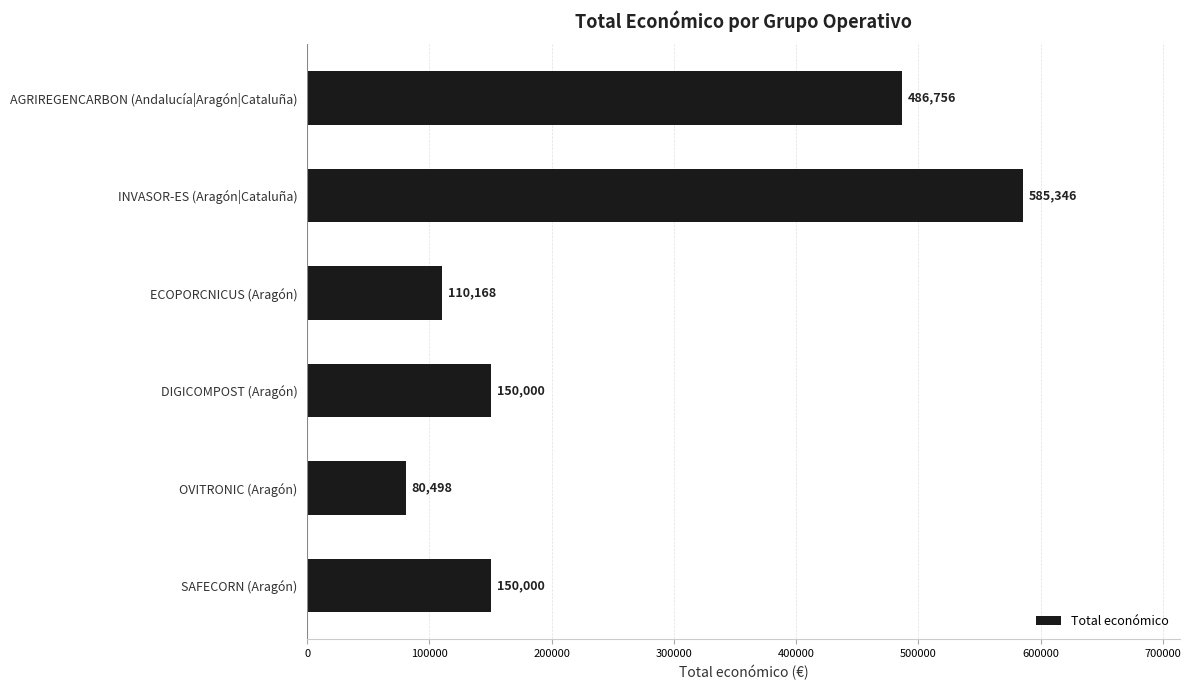

At which label is the value closest to 332922?

AGRIREGENCARBON (Andalucía|Aragón|Cataluña)